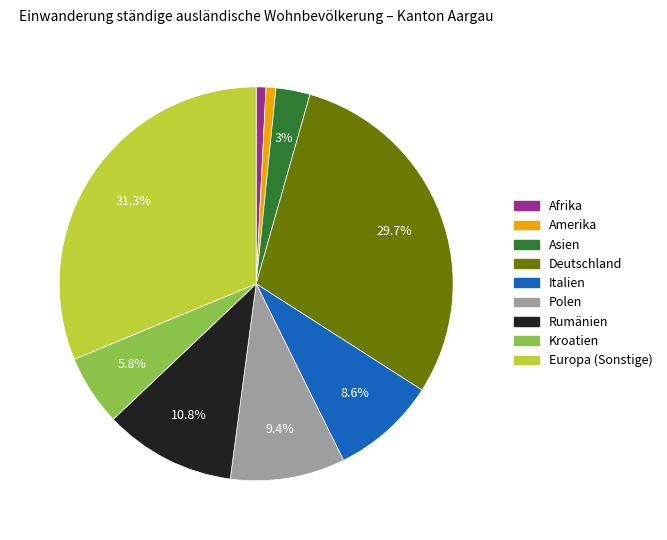

Is there a majority slice in this chart?

No